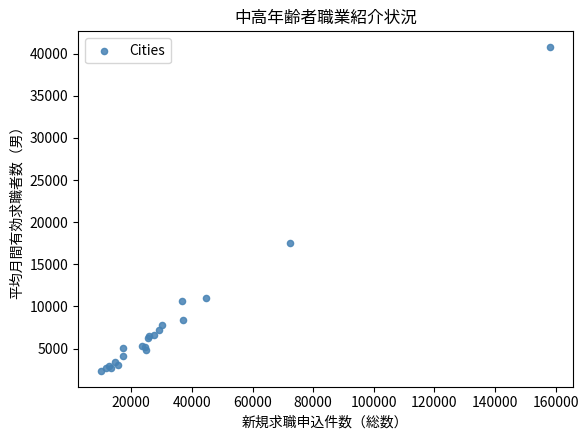

What Y value in the scatter plot is closest to 21568?

17592